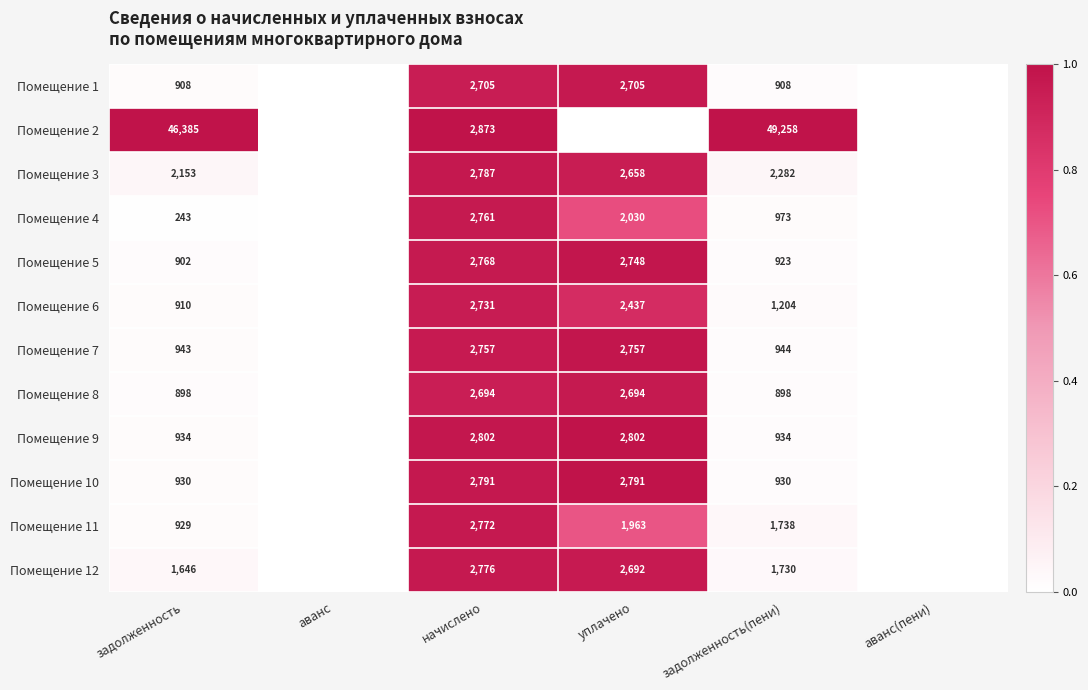

At начислено, list the series in order from largest to smallest.

Помещение 2, Помещение 9, Помещение 10, Помещение 3, Помещение 12, Помещение 11, Помещение 5, Помещение 4, Помещение 7, Помещение 6, Помещение 1, Помещение 8